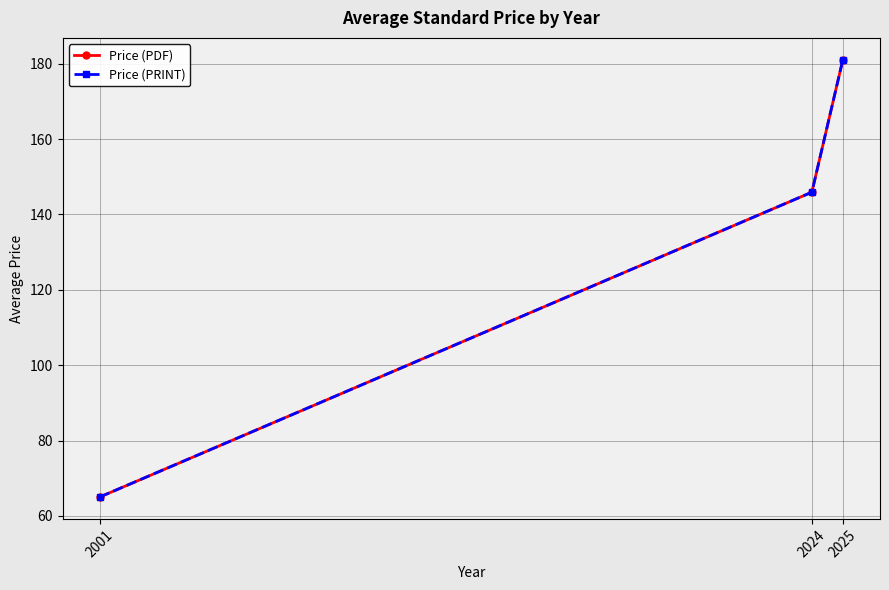

What is the smallest value displayed?

65.0